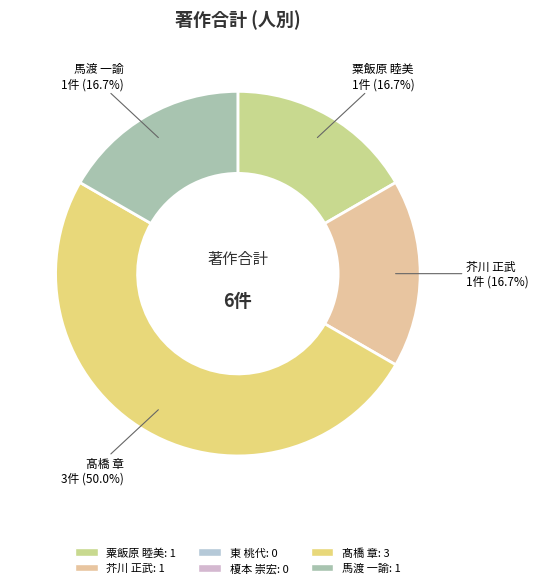

Which slice is the smallest?

東 桃代